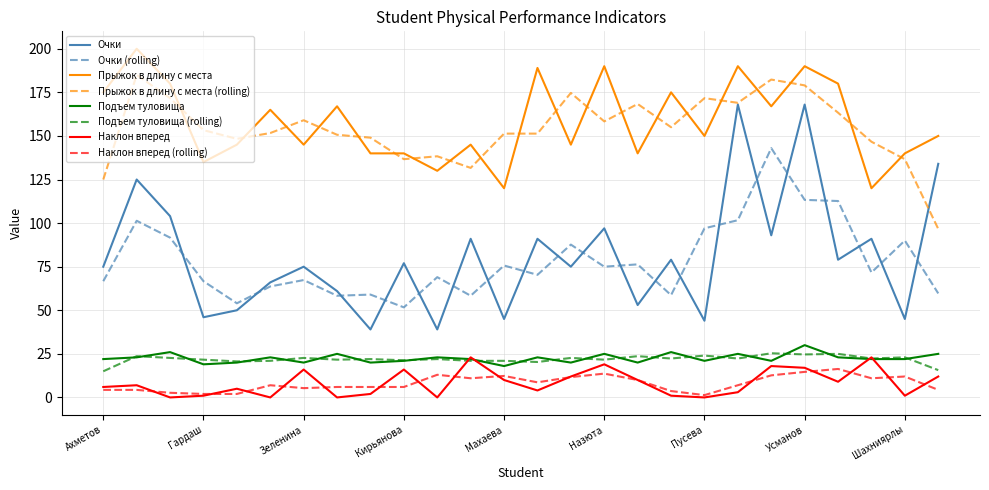

True or false: Наклон вперед (rolling) and Прыжок в длину с места cross at least once.

False